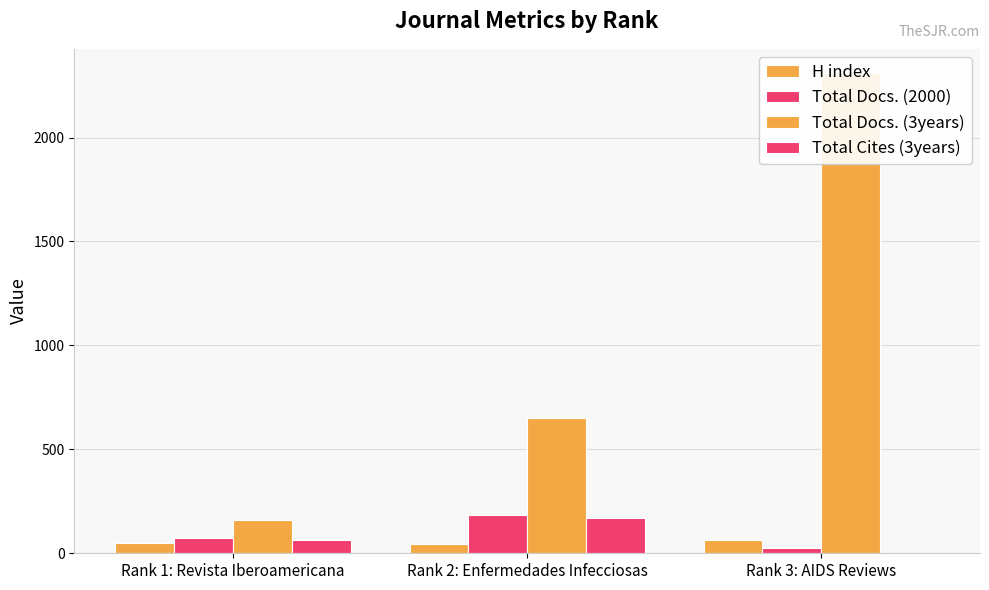

Reading left to right, transcribe all the data shown in this chart.

H index: 49	47	62
Total Docs. (2000): 74	186	26
Total Docs. (3years): 161	653	2311
Total Cites (3years): 62	169	0